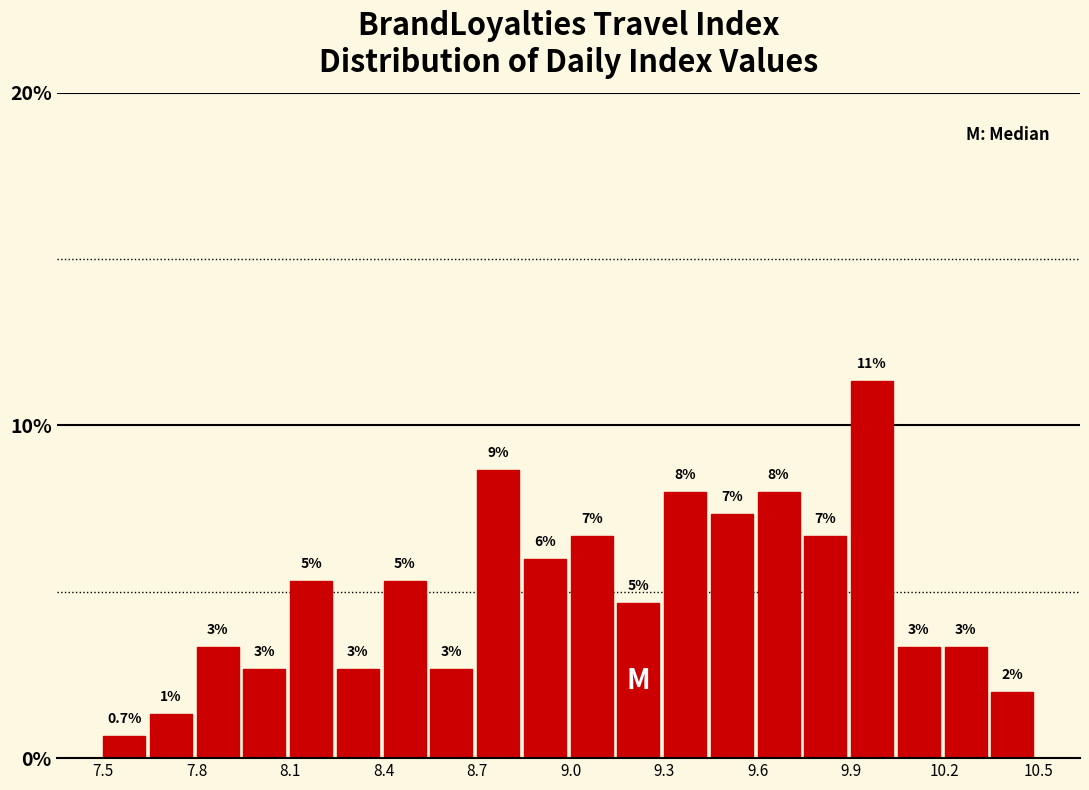

Read against the x-axis, roughly where is the centre of the tallest bar?

9.95